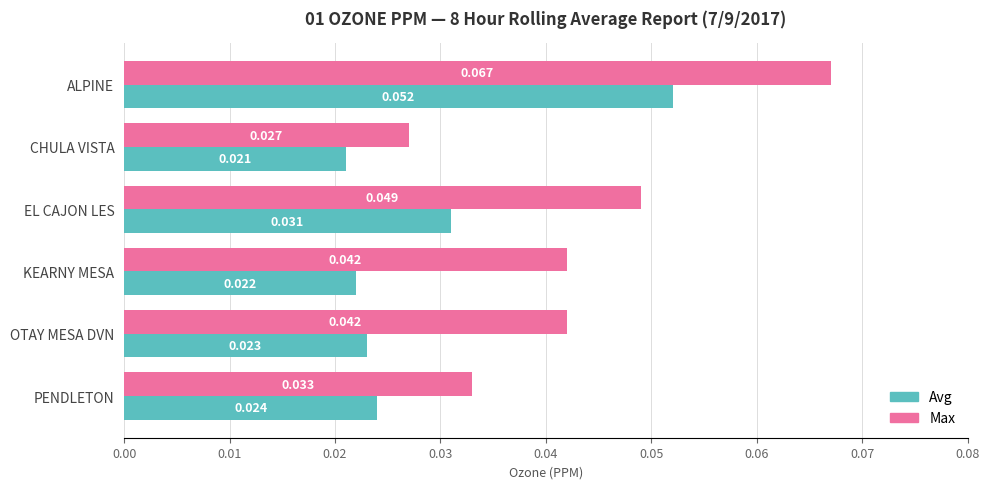

At which category does the chart reach its minimum across all series?

CHULA VISTA